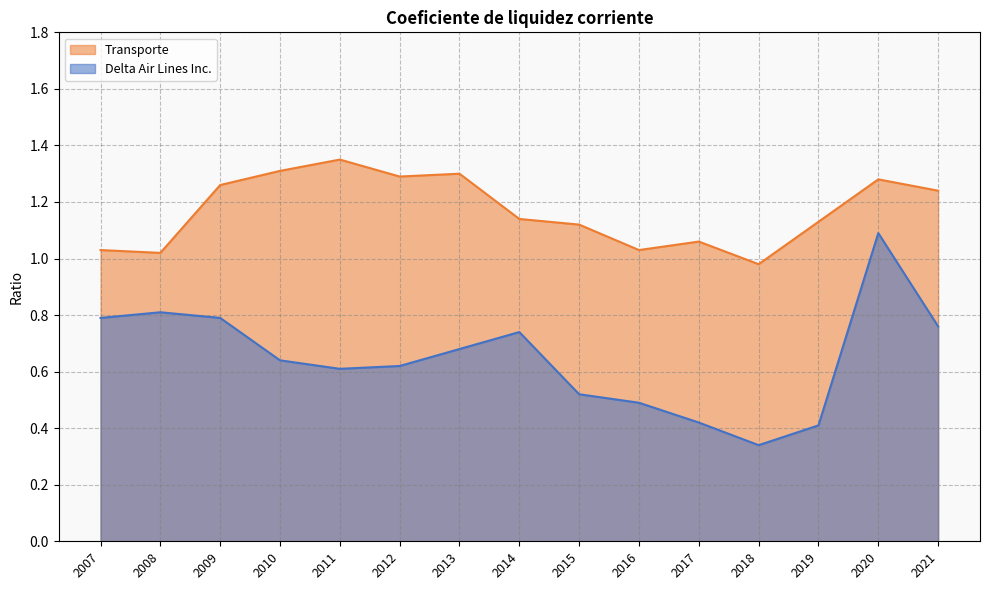

What is the difference between the highest and lowest values at 2019?

0.7